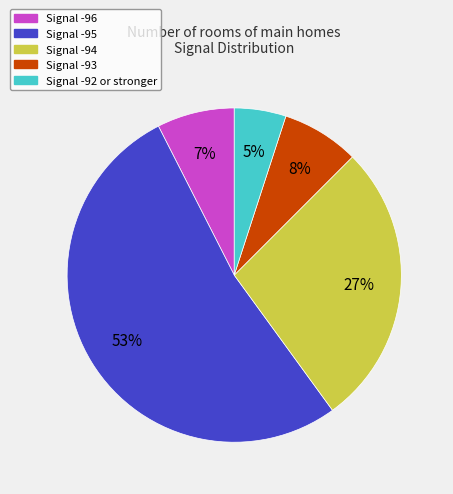

Is there a majority slice in this chart?

Yes